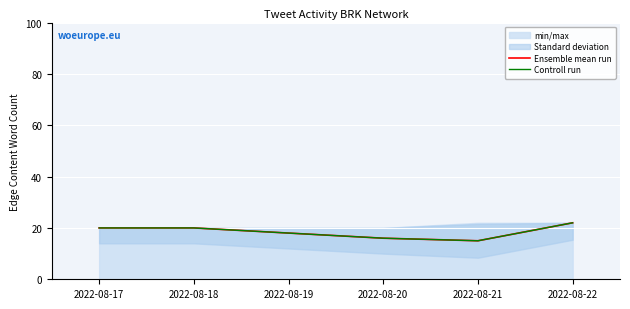

True or false: Controll run and Ensemble mean run cross at least once.

False